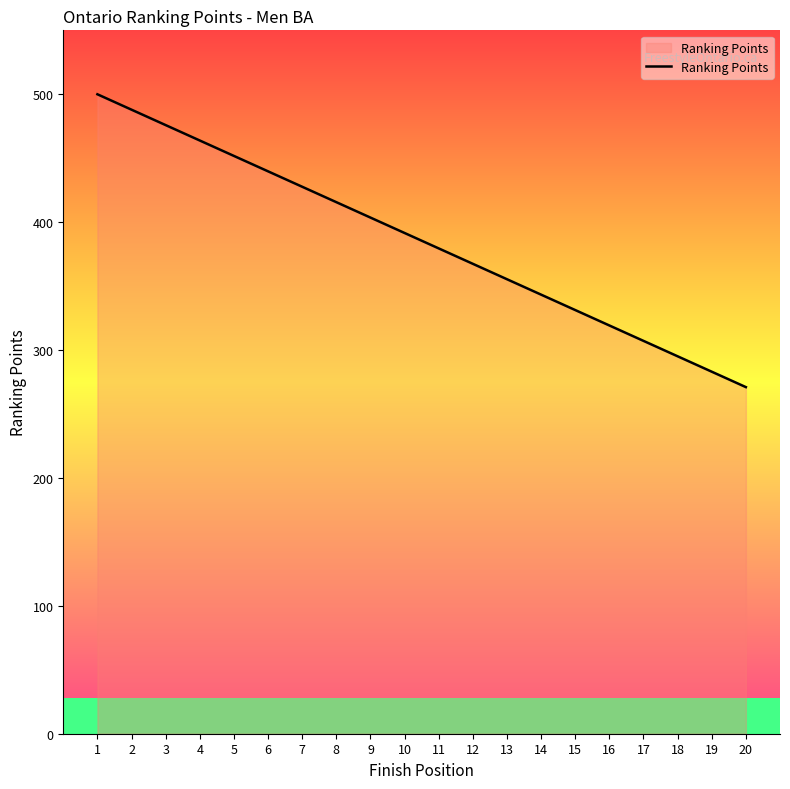

True or false: the data shows 355.4 at 13.

True